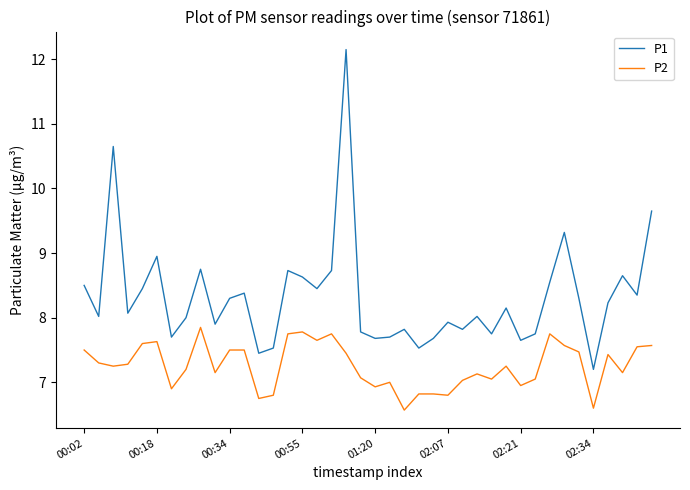

What is the lowest value of the P1 series?

7.2